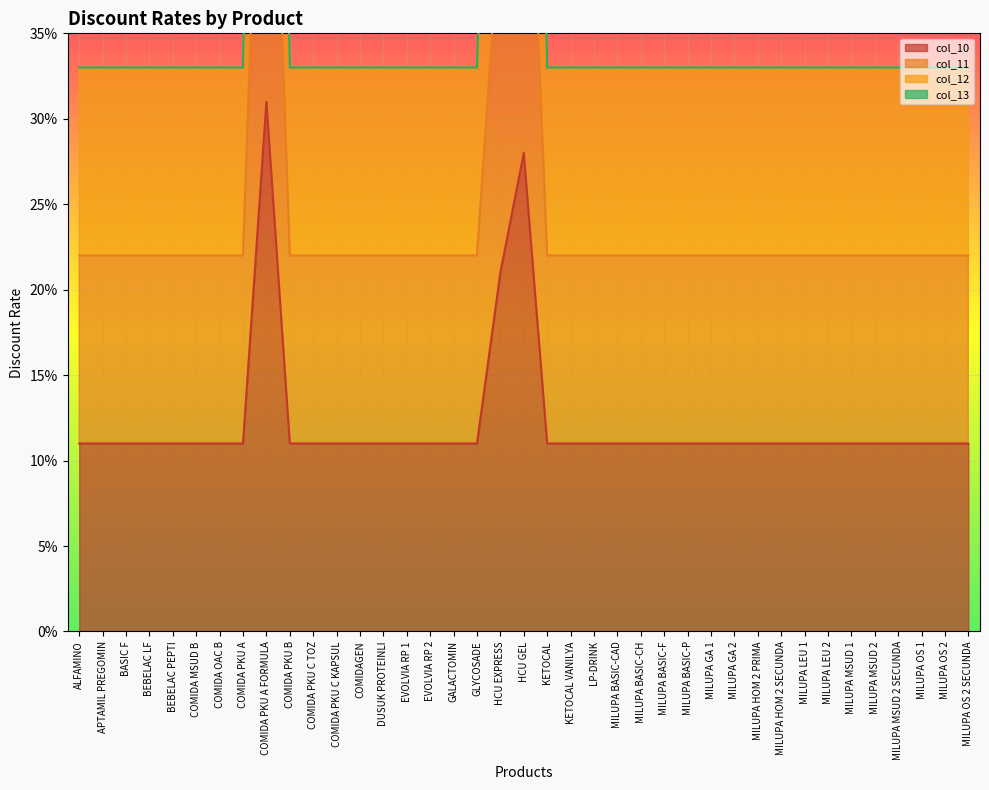

The col_12 series shows 0.3 at COMIDA PKU A. True or false?

True